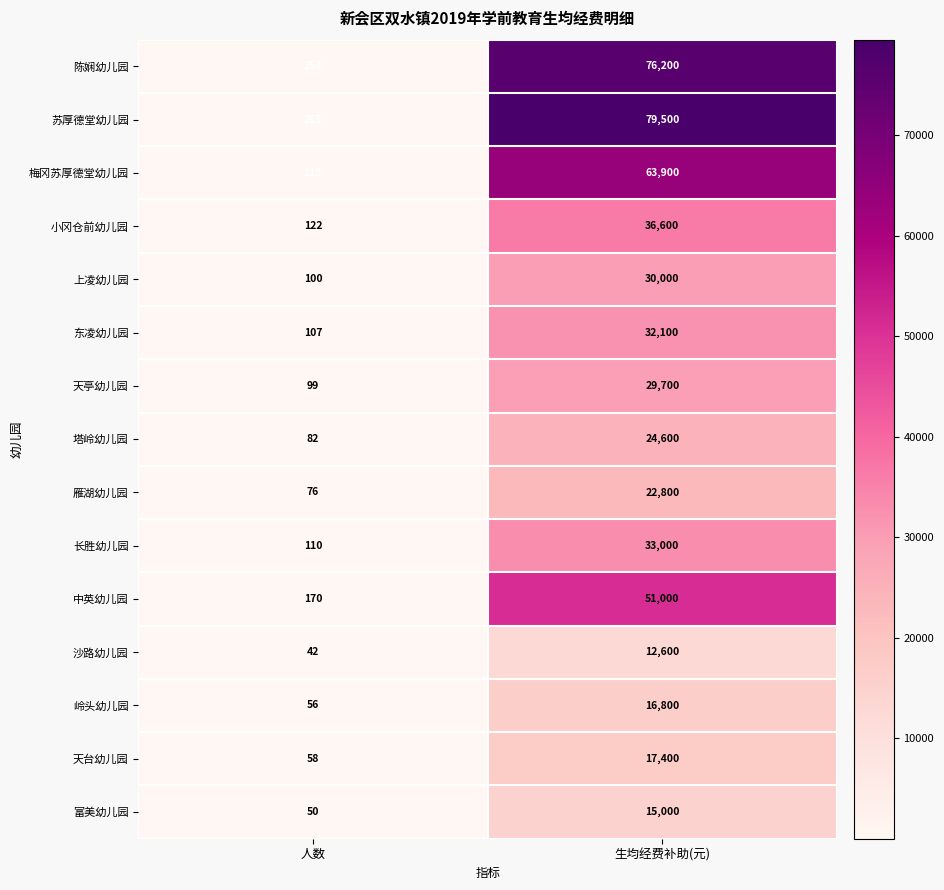

How many data points in 小冈仓前幼儿园 are less than 36600?

1